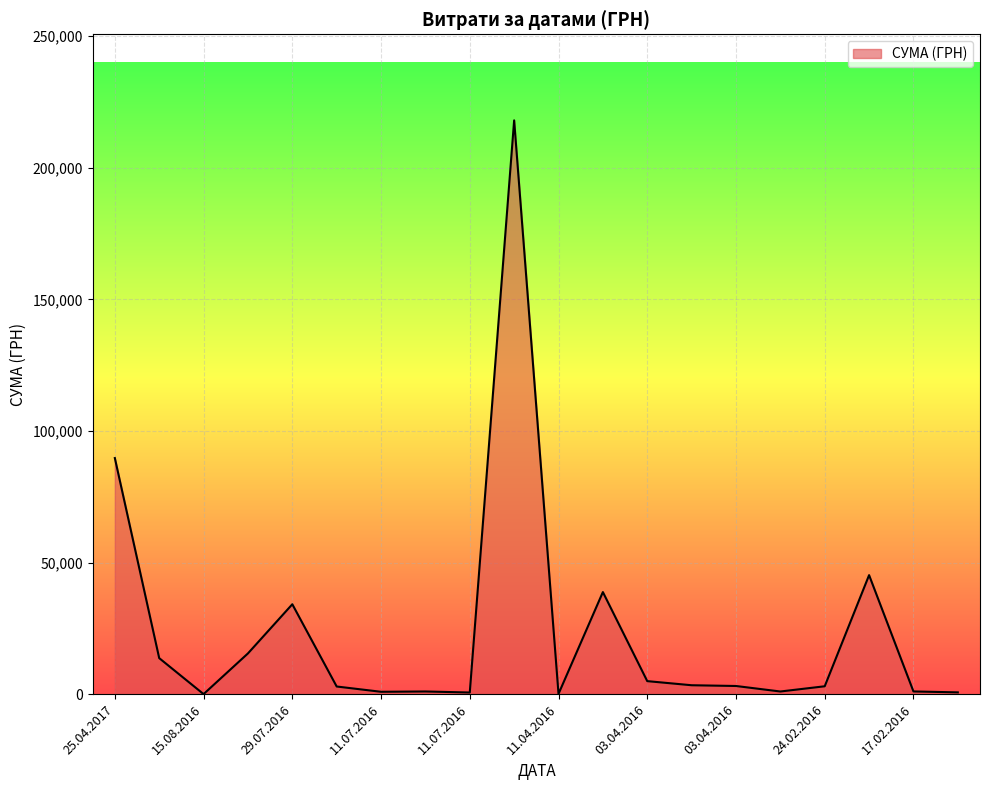

What is the difference between the second highest and second lowest values?

89613.1